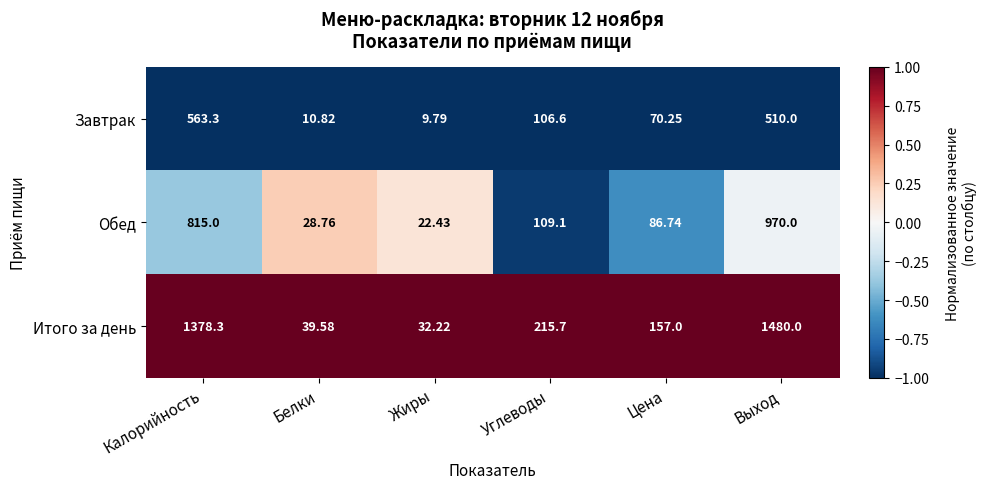

Which category has the highest value in the Обед series?

Выход